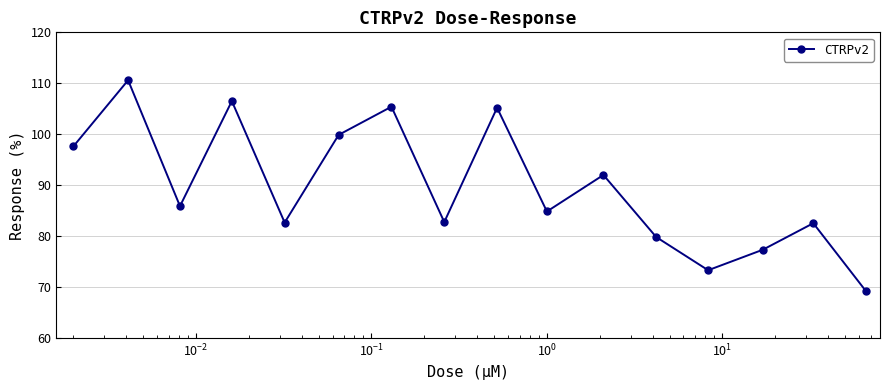

How many points are higher than both their immediate neighbors (excluding endpoints)?

6